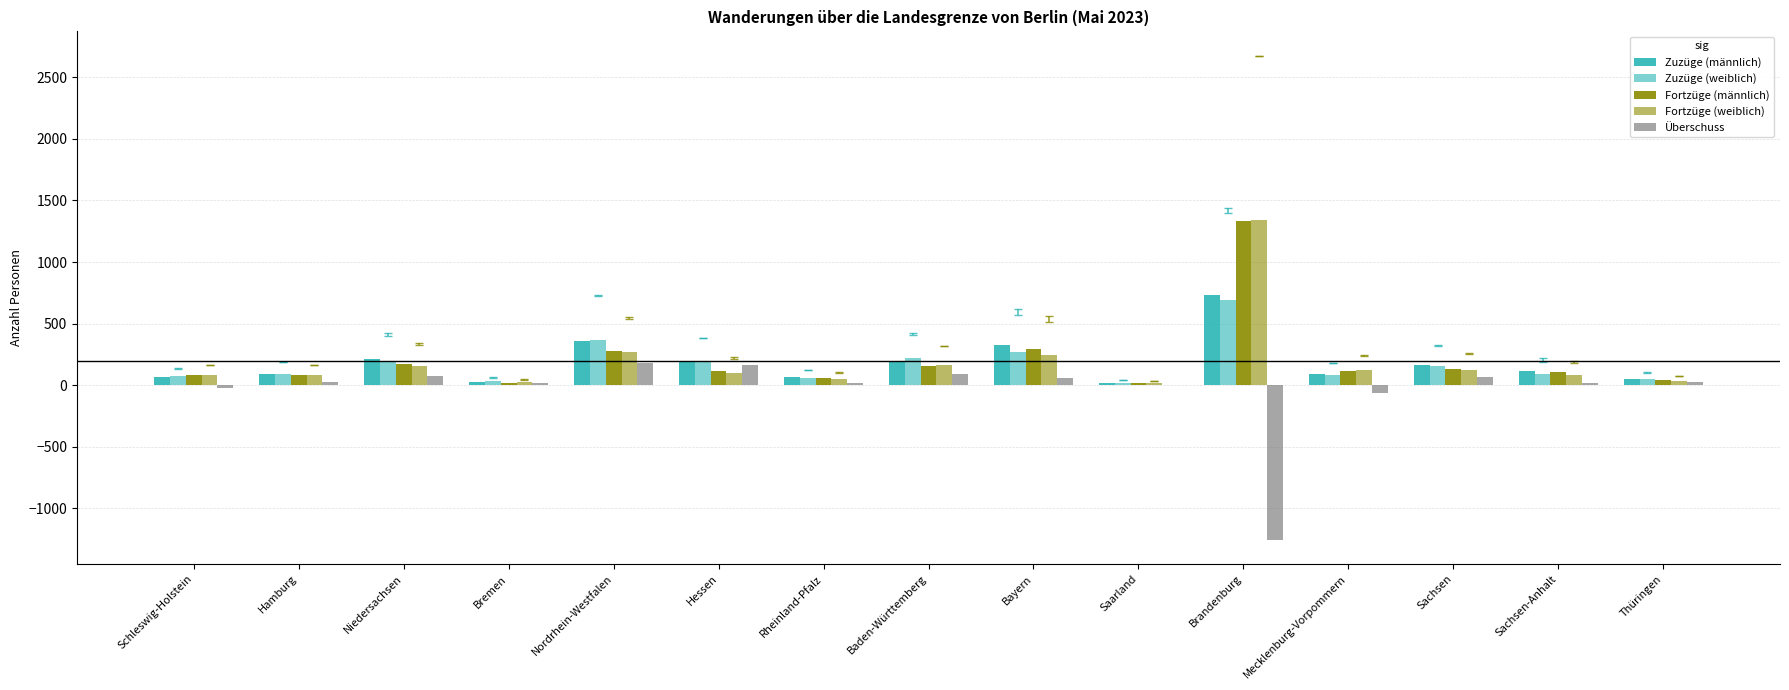

What is the minimum value for Fortzüge (männlich)?

19